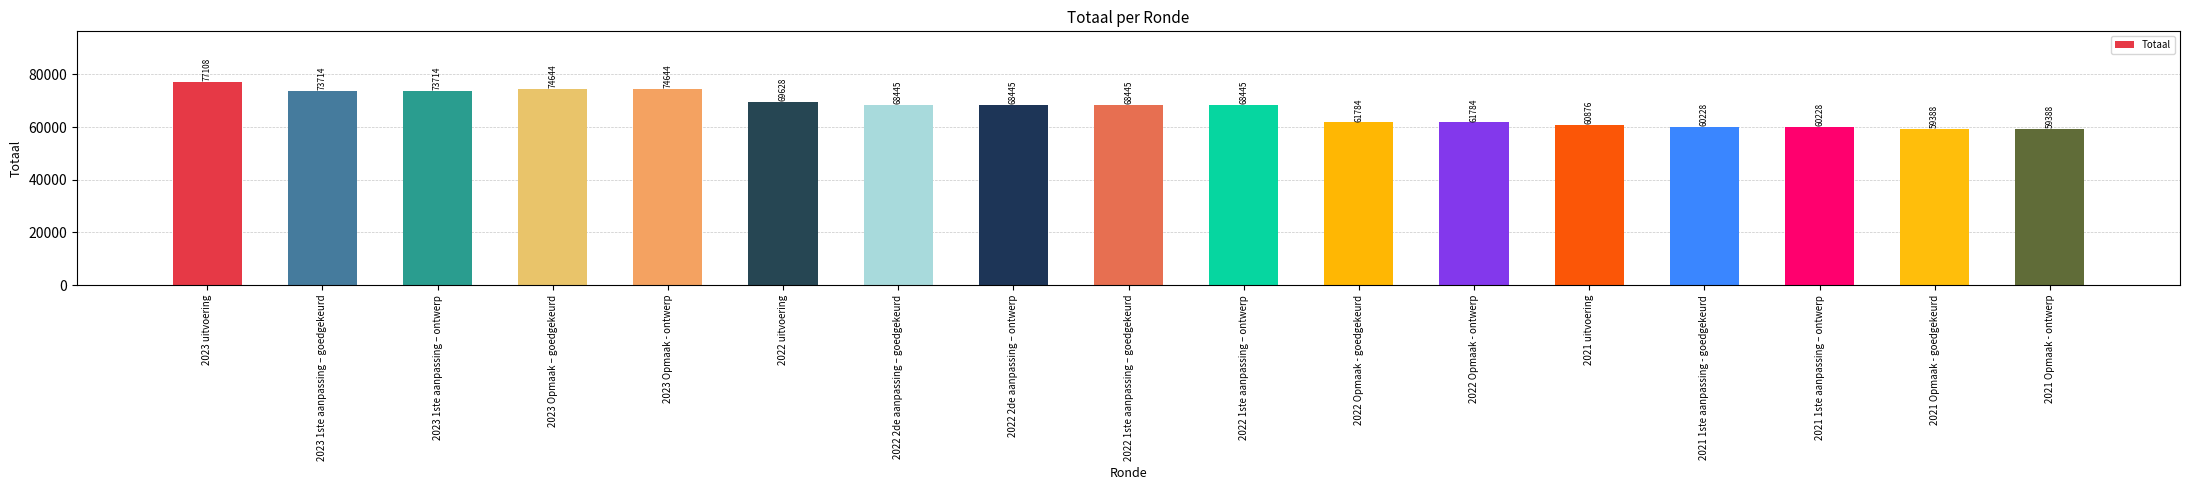

Reading right to left, transcribe all the data shown in this chart.

2021 Opmaak - ontwerp=59388	2021 Opmaak - goedgekeurd=59388	2021 1ste aanpassing – ontwerp=60228	2021 1ste aanpassing - goedgekeurd=60228	2021 uitvoering=60876	2022 Opmaak - ontwerp=61784	2022 Opmaak - goedgekeurd=61784	2022 1ste aanpassing – ontwerp=68445	2022 1ste aanpassing – goedgekeurd=68445	2022 2de aanpassing – ontwerp=68445	2022 2de aanpassing – goedgekeurd=68445	2022 uitvoering=69628	2023 Opmaak - ontwerp=74644	2023 Opmaak – goedgekeurd=74644	2023 1ste aanpassing – ontwerp=73714	2023 1ste aanpassing – goedgekeurd=73714	2023 uitvoering=77108